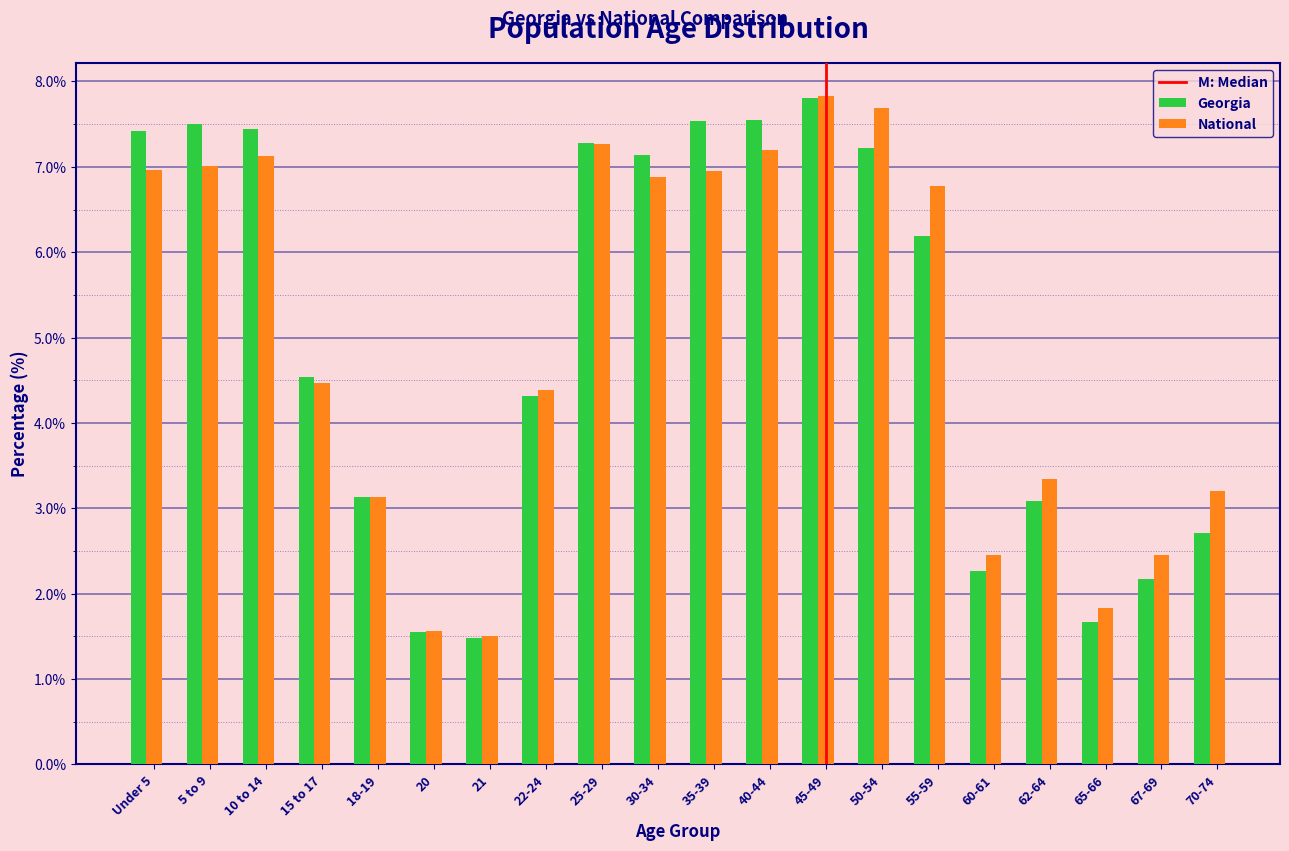

What is the spread (max minus min) of values at 67-69?

0.3